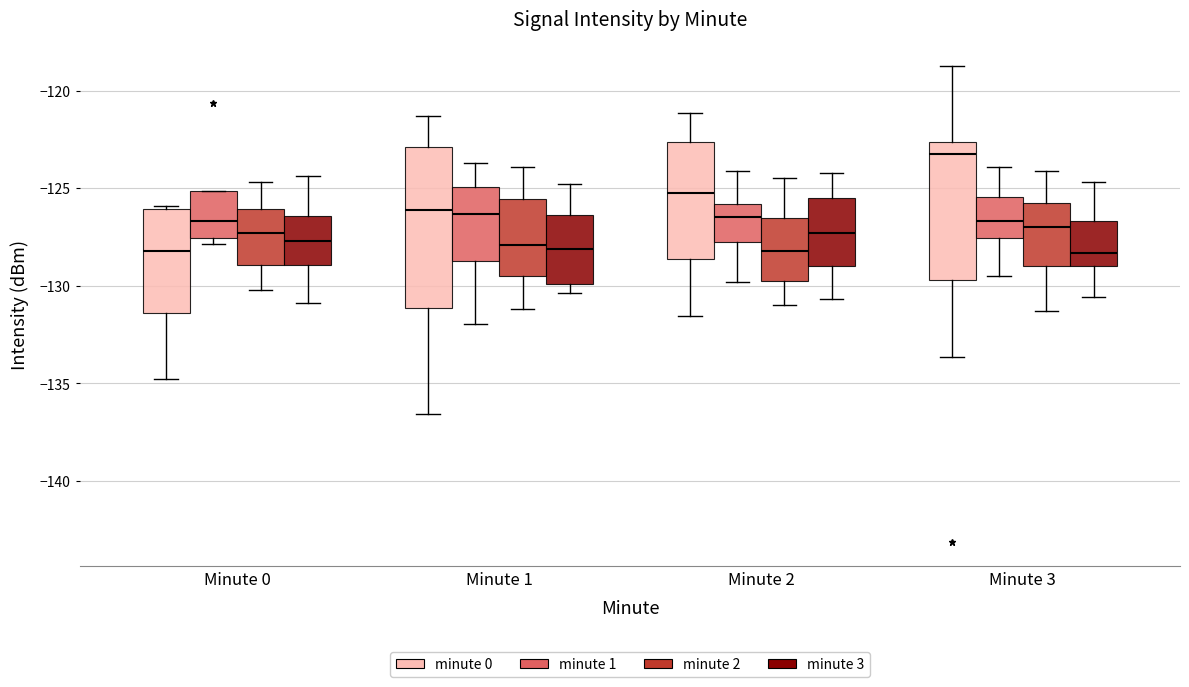

Reading left to right, transcribe this box plot: for each box, give where its median line is, the range the box spans, and where its two whiskers end, as read against the y-axis. The values are not printed on the chart, so give them approximately, as read against the axis.

Minute 0 (minute 0): median -128.0, box -131.5 to -126.0, whiskers -135.0 to -126.0 (just above the box's upper edge)
Minute 0 (minute 1): median -126.5, box -127.5 to -125.0, whiskers -128.0 to -125.0
Minute 0 (minute 2): median -127.5, box -129.0 to -126.0, whiskers -130.0 to -124.5
Minute 0 (minute 3): median -127.5, box -129.0 to -126.5, whiskers -131.0 to -124.5
Minute 1 (minute 0): median -126.0, box -131.0 to -123.0, whiskers -136.5 to -121.5
Minute 1 (minute 1): median -126.5, box -128.5 to -125.0, whiskers -132.0 to -123.5
Minute 1 (minute 2): median -128.0, box -129.5 to -125.5, whiskers -131.0 to -124.0
Minute 1 (minute 3): median -128.0, box -130.0 to -126.5, whiskers -130.5 to -125.0
Minute 2 (minute 0): median -125.0, box -128.5 to -122.5, whiskers -131.5 to -121.0
Minute 2 (minute 1): median -126.5, box -127.5 to -126.0, whiskers -130.0 to -124.0
Minute 2 (minute 2): median -128.0, box -129.5 to -126.5, whiskers -131.0 to -124.5
Minute 2 (minute 3): median -127.5, box -129.0 to -125.5, whiskers -130.5 to -124.0
Minute 3 (minute 0): median -123.0, box -129.5 to -122.5, whiskers -133.5 to -118.5
Minute 3 (minute 1): median -126.5, box -127.5 to -125.5, whiskers -129.5 to -124.0
Minute 3 (minute 2): median -127.0, box -129.0 to -125.5, whiskers -131.5 to -124.0
Minute 3 (minute 3): median -128.5, box -129.0 to -126.5, whiskers -130.5 to -124.5